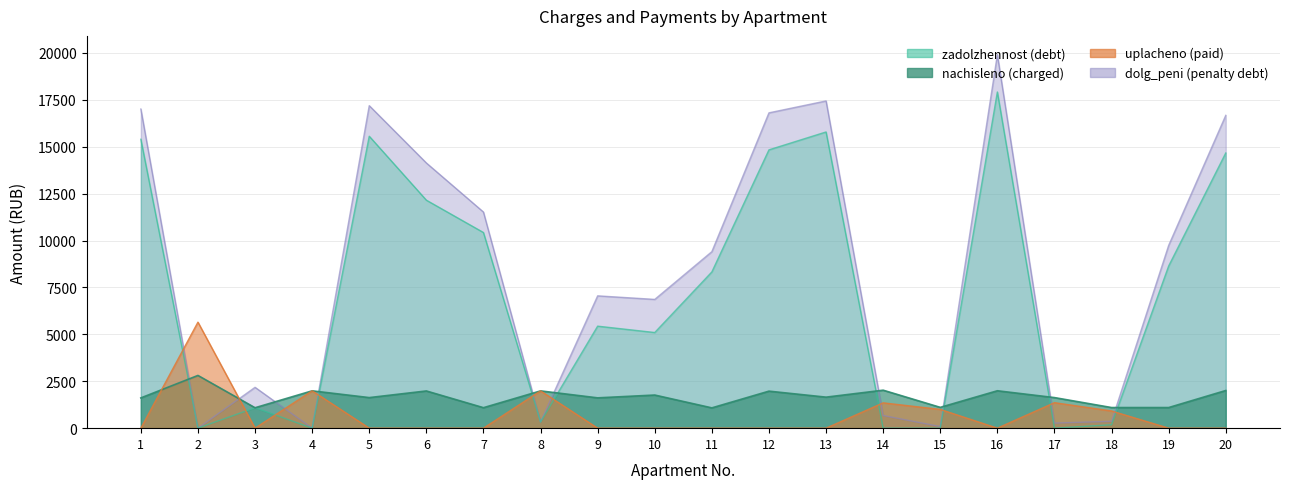

Reading left to right, extract all data points from this chart.

zadolzhennost: 1=15397.4	2=2.3	3=1088.6	4=1.1	5=15559.8	6=12152.0	7=10427.4	8=330.8	9=5436.8	10=5097.9	11=8326.7	12=14833.7	13=15787.2	14=0.0	15=0.0	16=17918.1	17=0.8	18=183.1	19=8642.3	20=14665.6
nachisleno: 1=1612.6	2=2810.0	3=1088.6	4=1990.2	5=1629.5	6=1983.4	7=1092.1	8=1986.8	9=1616.0	10=1765.6	11=1081.9	12=1973.2	13=1653.4	14=2024.2	15=1109.0	16=1993.6	17=1629.5	18=1098.8	19=1098.8	20=2007.2
uplacheno: 1=0.0	2=5650.0	3=0.0	4=1991.0	5=0.0	6=0.0	7=0.0	8=1987.0	9=0.0	10=0.0	11=0.0	12=0.0	13=0.0	14=1349.5	15=1000.0	16=0.0	17=1359.0	18=915.7	19=0.0	20=0.0
dolg_peni: 1=17010.0	2=0.0	3=2177.3	4=0.3	5=17189.3	6=14135.4	7=11519.5	8=330.6	9=7052.7	10=6863.6	11=9408.5	12=16806.8	13=17440.6	14=674.7	15=85.3	16=19911.7	17=271.4	18=366.3	19=9741.2	20=16672.7